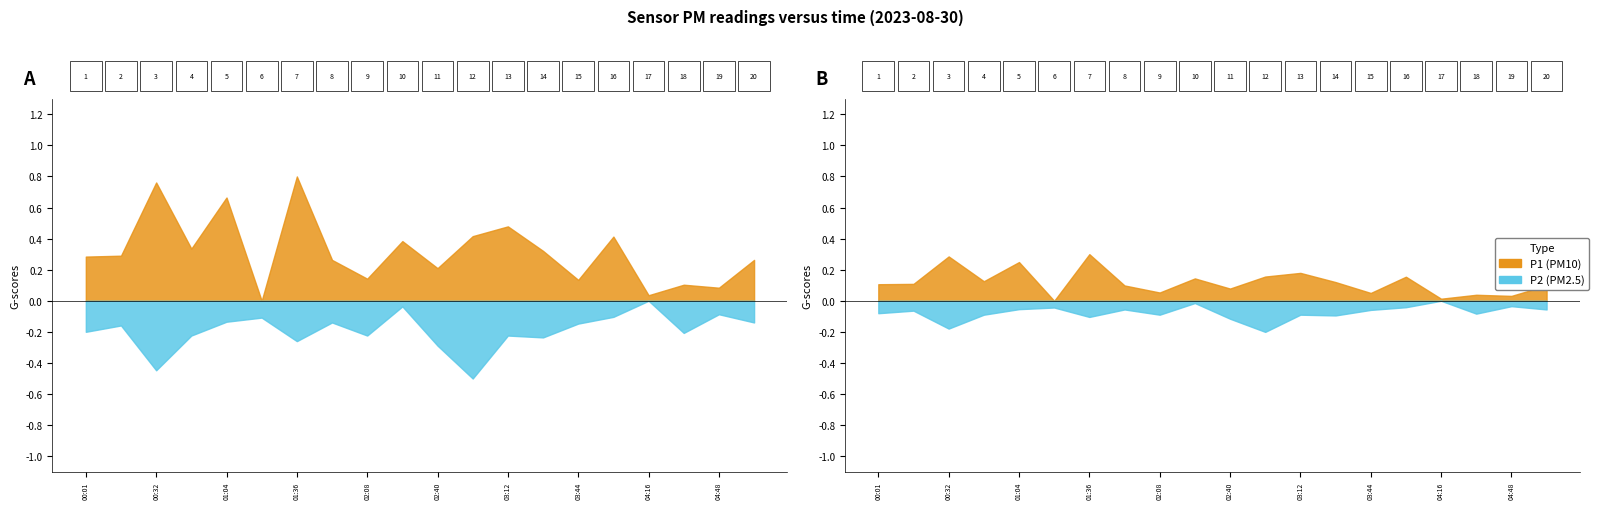

List the series in order of their overall mean, lowest first.

P2, P1